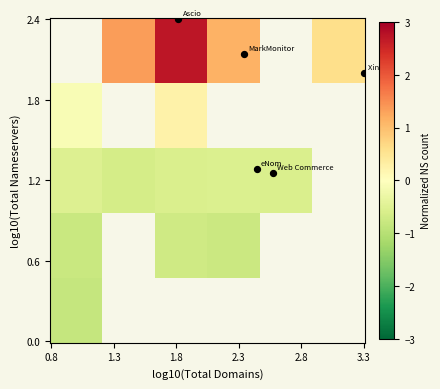

What is the smallest value displayed?

-0.8